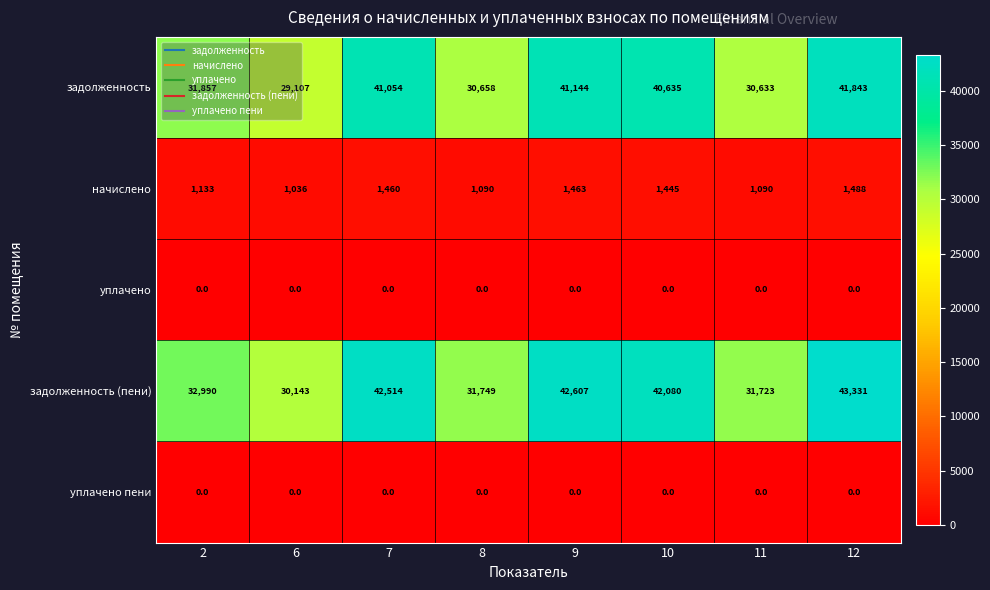

At how many categories does at least one series exceed 18848?

8